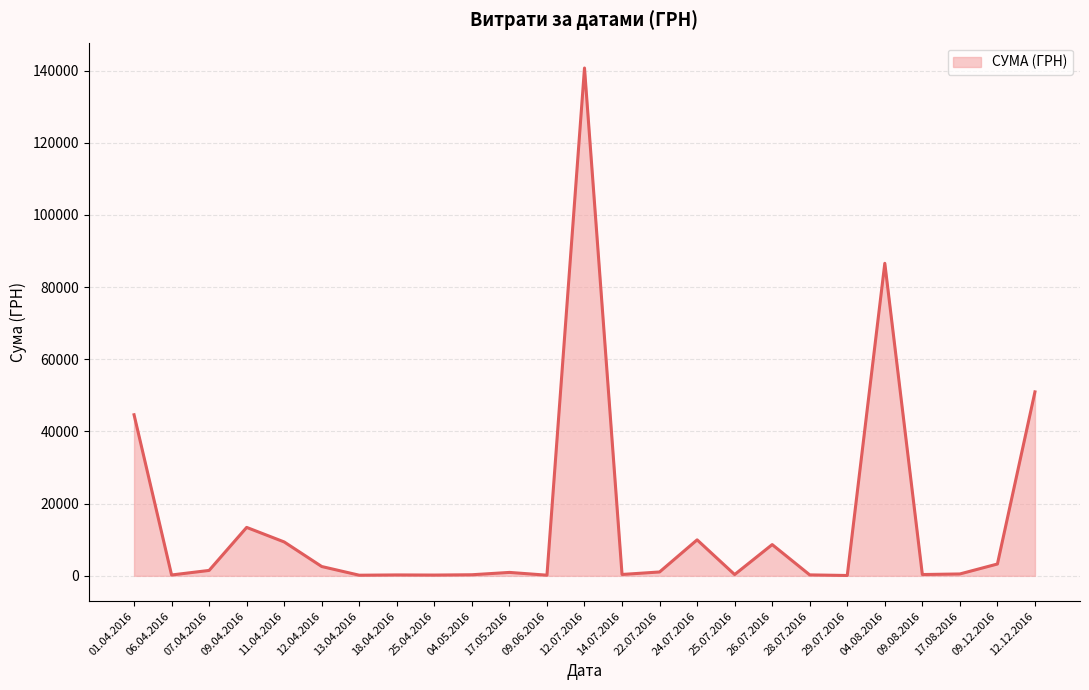

What is the maximum value shown in the chart?

140706.2